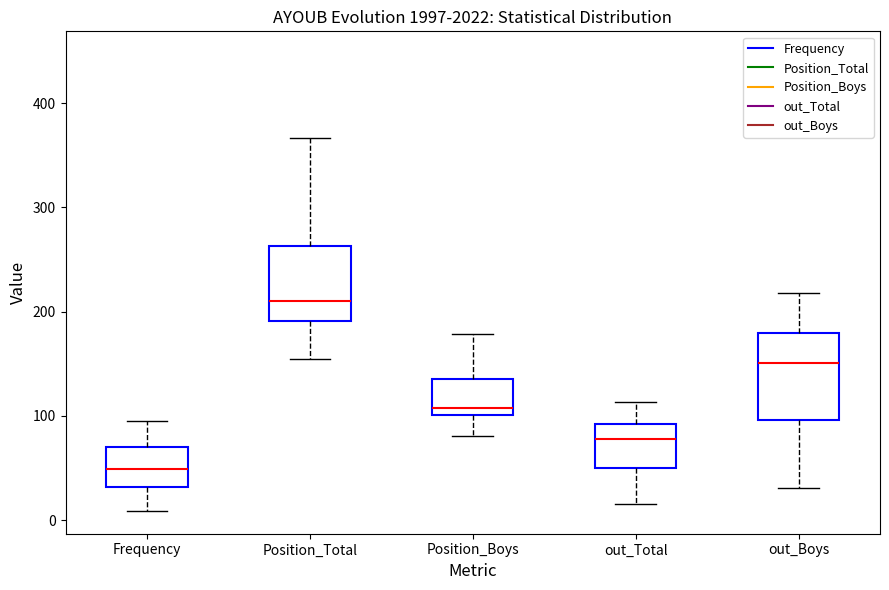

Reading left to right, transcribe this box plot: for each box, give where its median line is, the range the box spans, and where its two whiskers end, as read against the y-axis. The values are not printed on the chart, so give them approximately, as read against the axis.

Frequency: median 50, box 30 to 70, whiskers 10 to 100
Position_Total: median 210, box 190 to 260, whiskers 160 to 370
Position_Boys: median 110, box 100 to 140, whiskers 80 to 180
out_Total: median 80, box 50 to 90, whiskers 20 to 110
out_Boys: median 150, box 100 to 180, whiskers 30 to 220